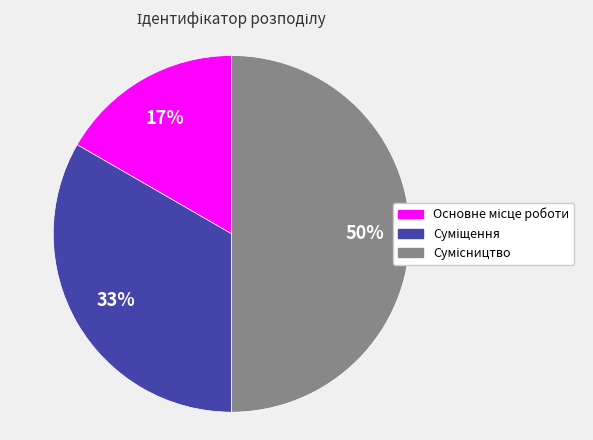

To the nearest percent, what is the average slice percentage?

33%